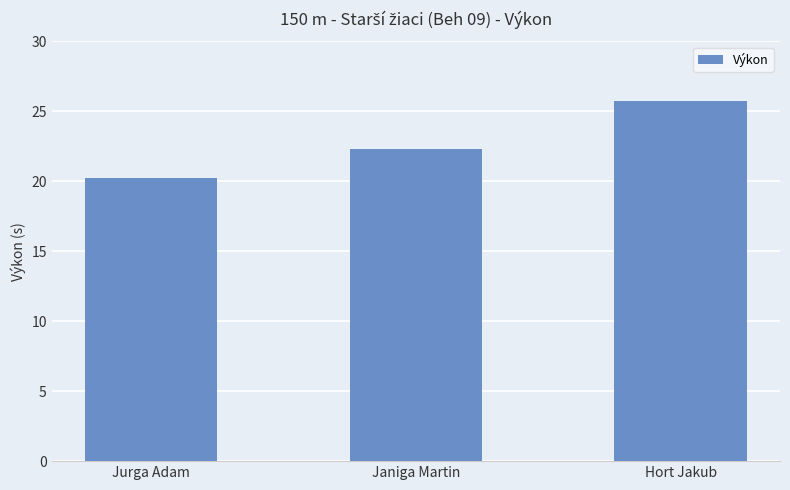

Rank the categories by value from lowest to highest.

Jurga Adam, Janiga Martin, Hort Jakub